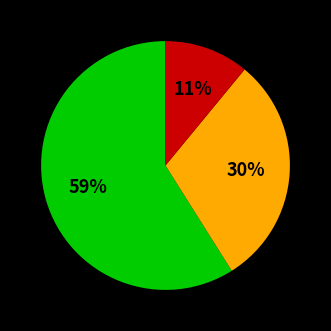

How many slices are in this pie chart?

3